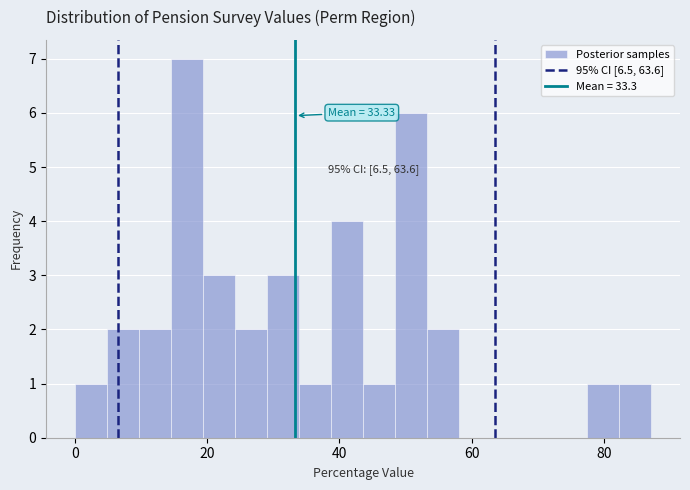

Around what value on the x-axis is the tallest bar? Give the approximate position of its centre, as read against the axis.

16